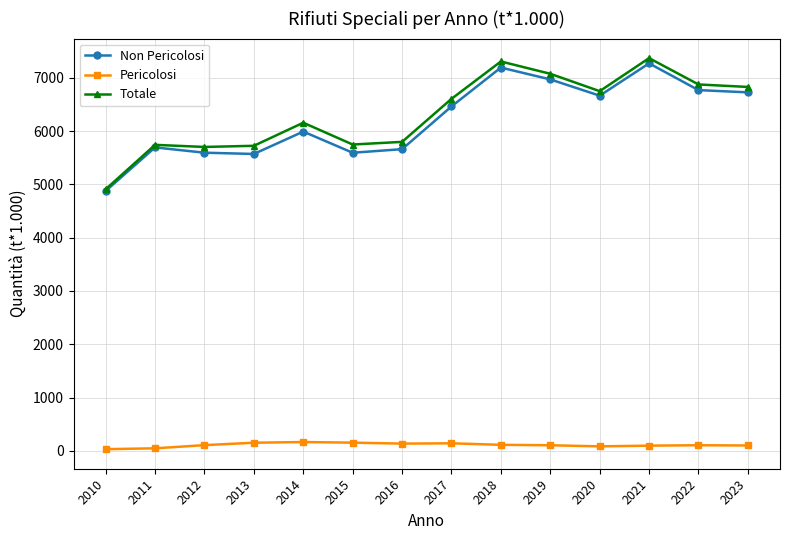

True or false: Non Pericolosi has more than 0 points higher than both neighbors.

True